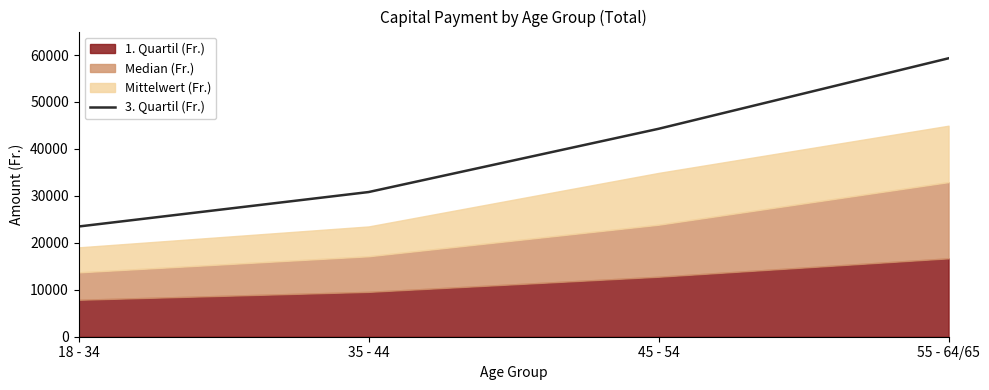

What is the difference between the maximum and second lowest values?

28493